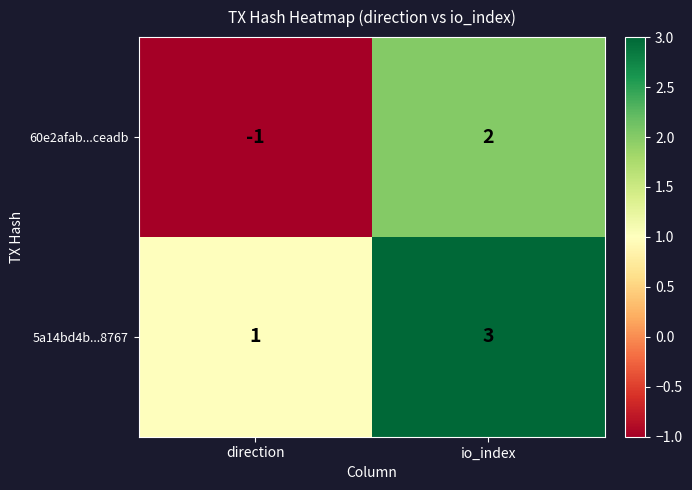

What is the greatest value displayed?

3